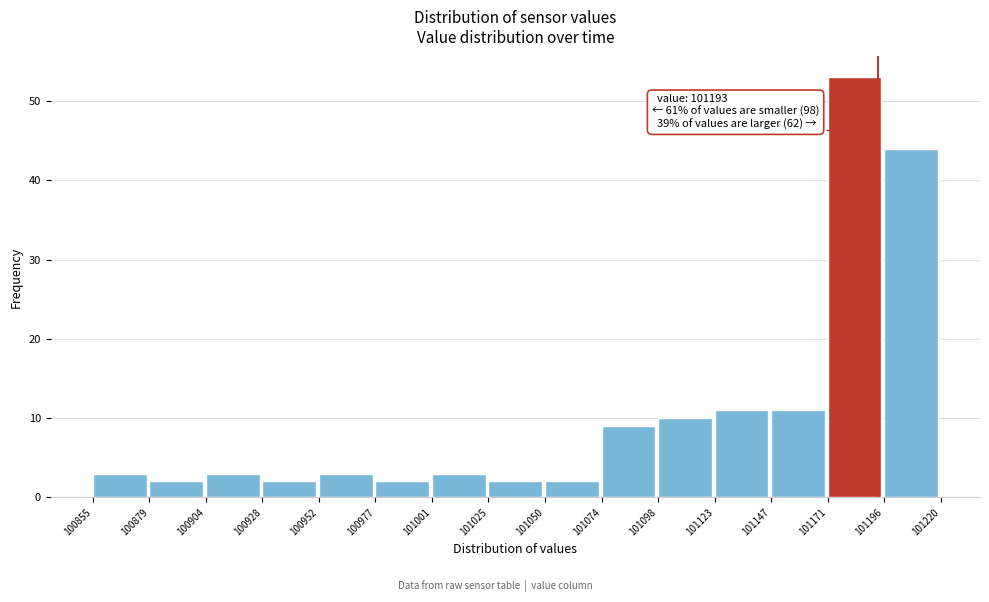

Over which range of the x-axis is the bar tallest?

101171 to 101196